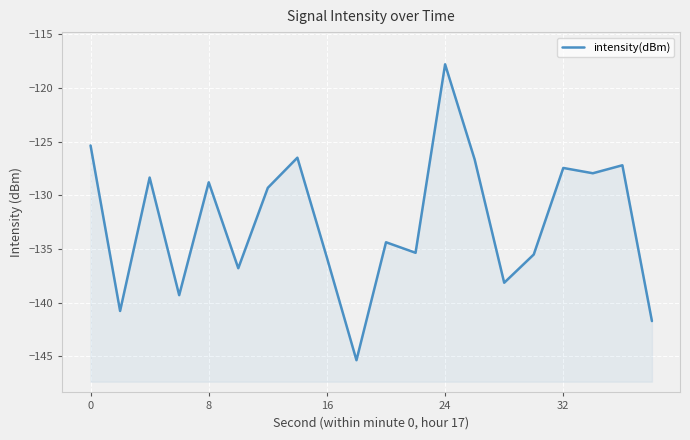

Reading left to right, list all the values displayed in this chart.

-125.4	-140.8	-128.4	-139.3	-128.8	-136.8	-129.3	-126.5	-135.8	-145.4	-134.4	-135.4	-117.8	-126.7	-138.1	-135.5	-127.5	-128.0	-127.2	-141.7